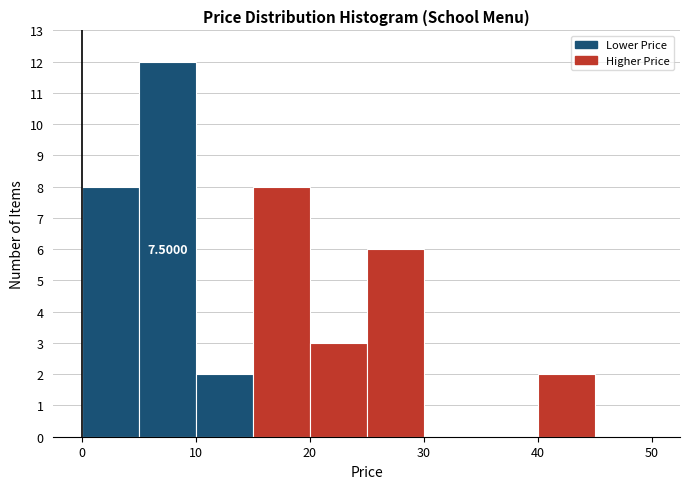

Which range on the x-axis has the tallest bar?

5 to 10